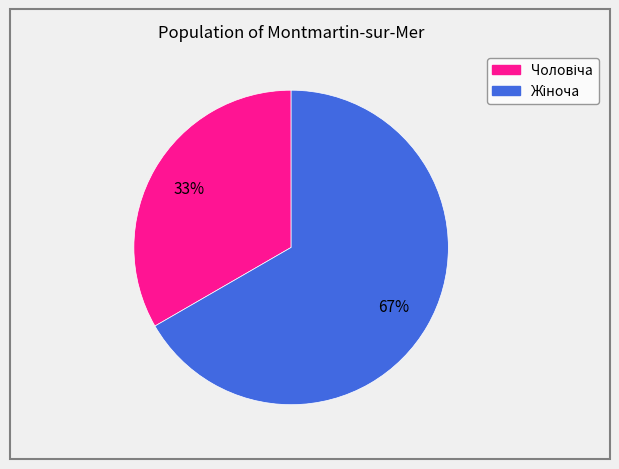

To the nearest percent, what is the average slice percentage?

50%